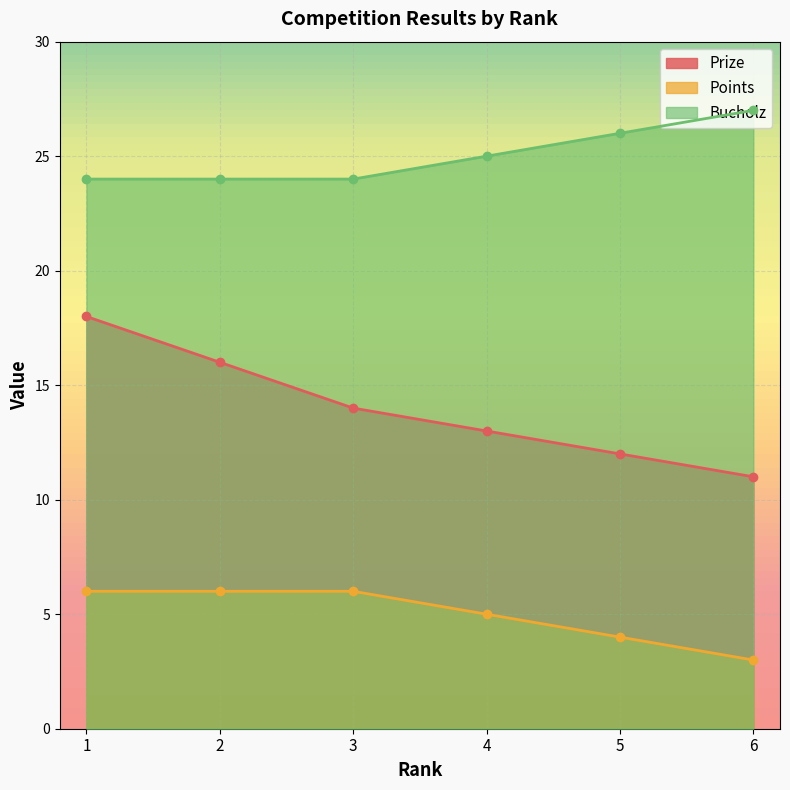

Rank the series by their maximum value, from lowest to highest.

Points, Prize, Bucholz